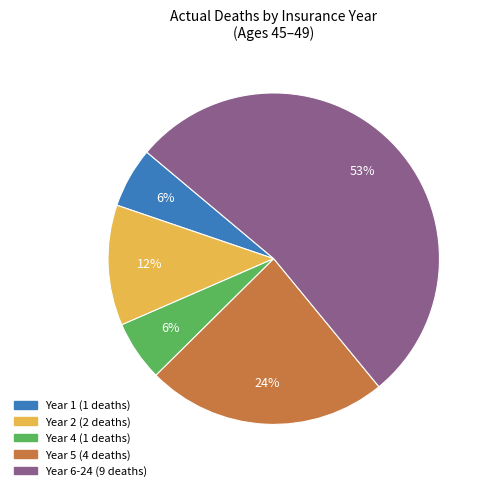

Is there a majority slice in this chart?

Yes